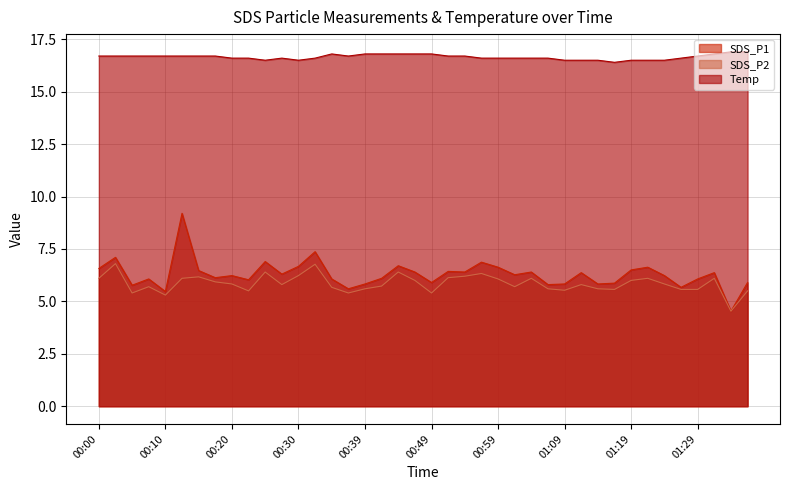

True or false: SDS_P2 has a value of 5.6 at 01:16.

True